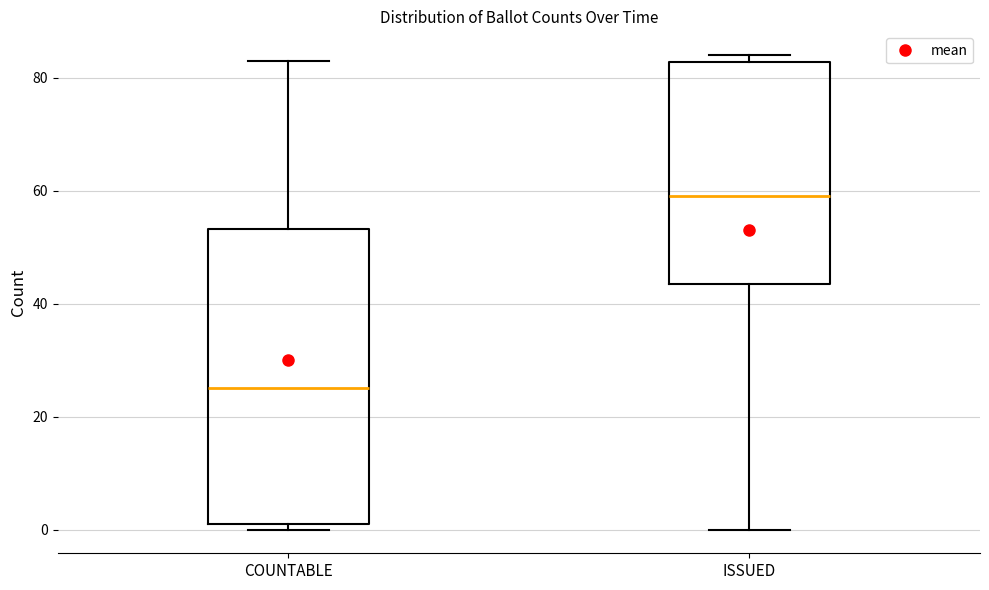

Which box has the highest median line?

ISSUED